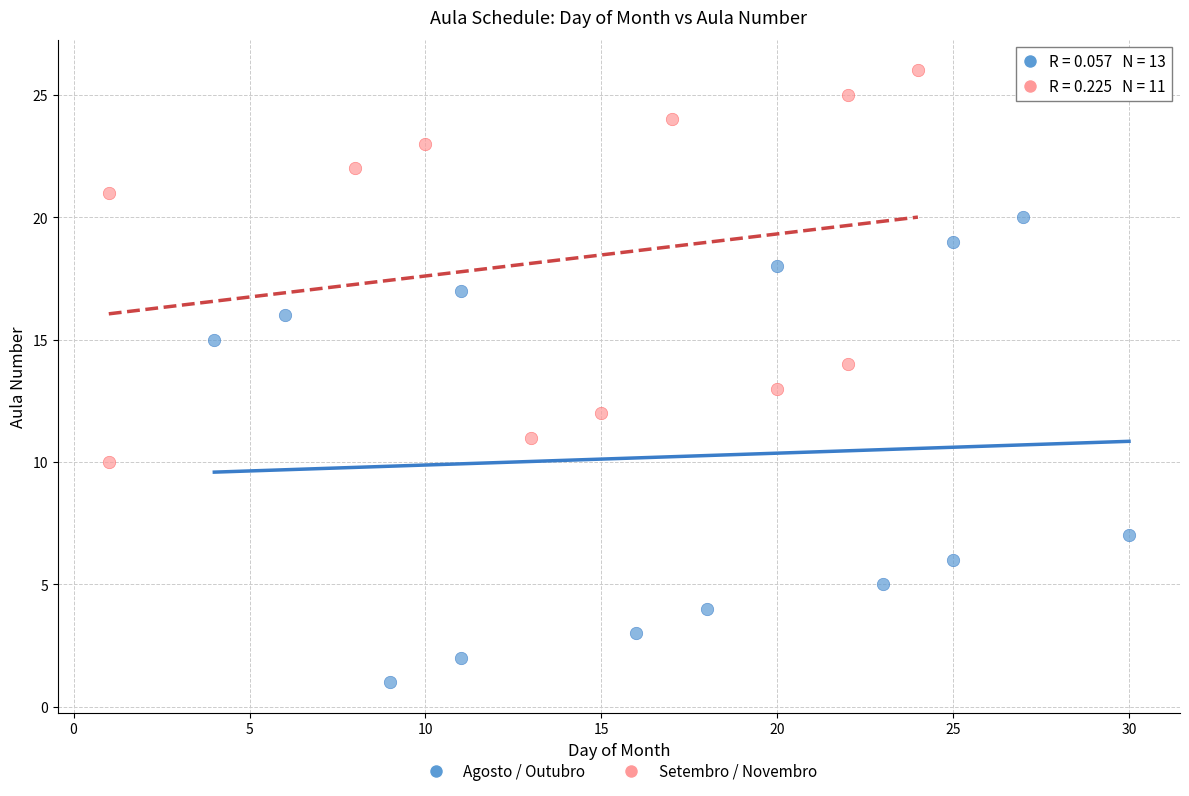

What are all the series names shown in the legend?

Agosto / Outubro, Setembro / Novembro